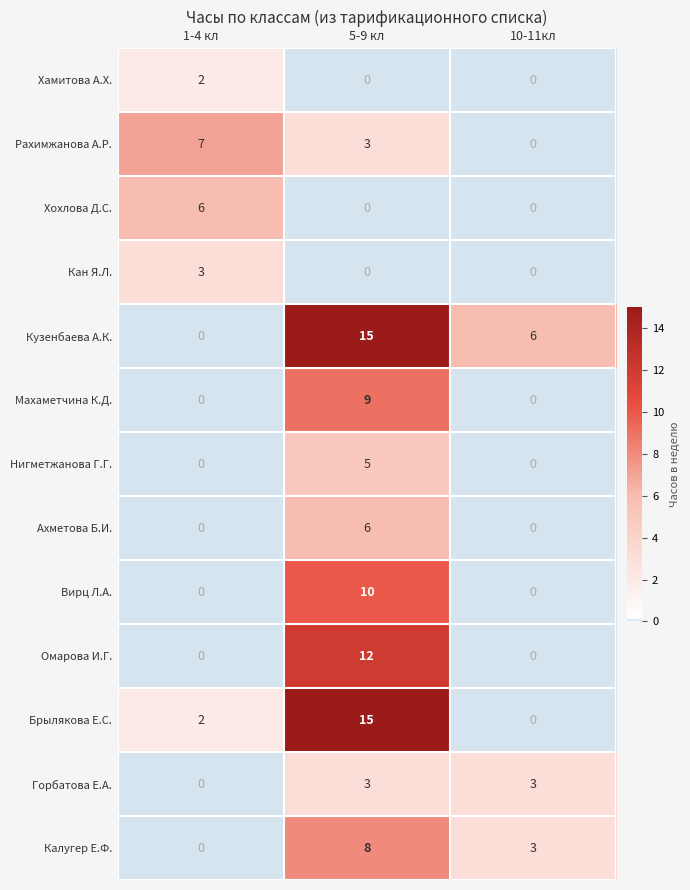

How many data points does each series have?

3